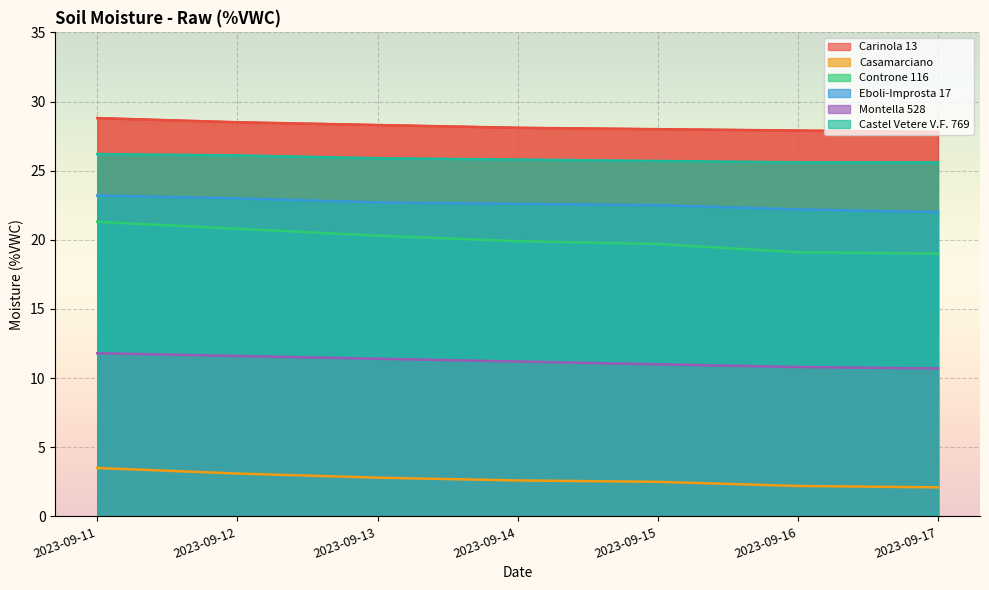

True or false: Castel Vetere V.F. 769 has a value of 33.8 at 2023-09-15.

False